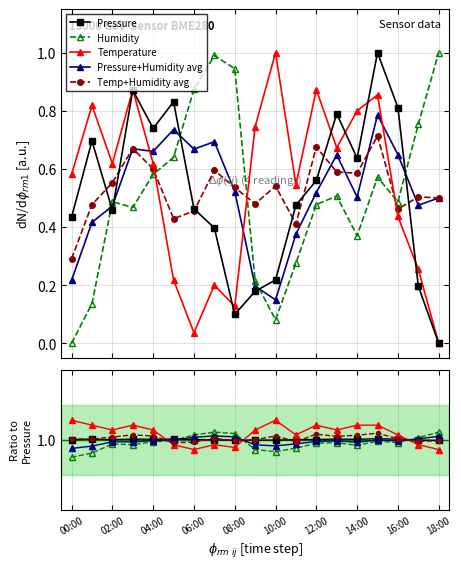

What is the label of the 11th point from the left?

10:00